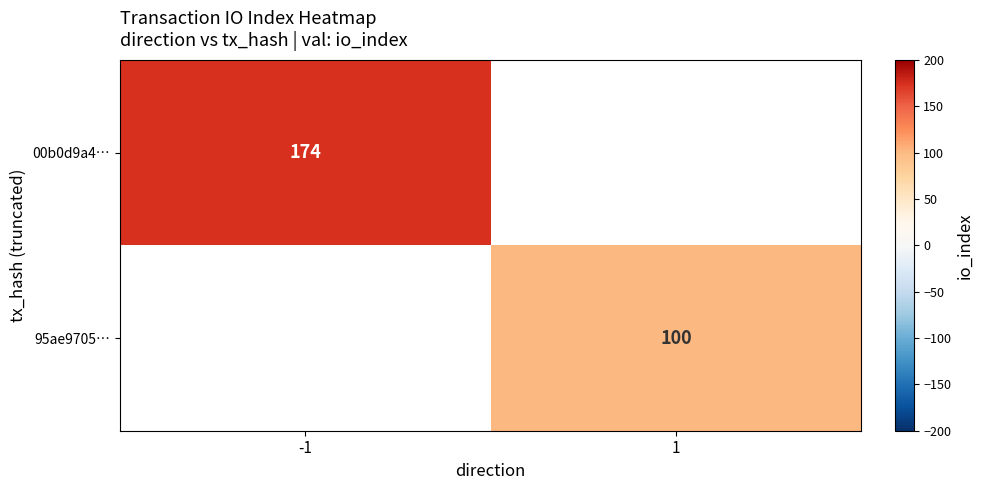

True or false: 95ae9705… has a value of 100 at 1.

True